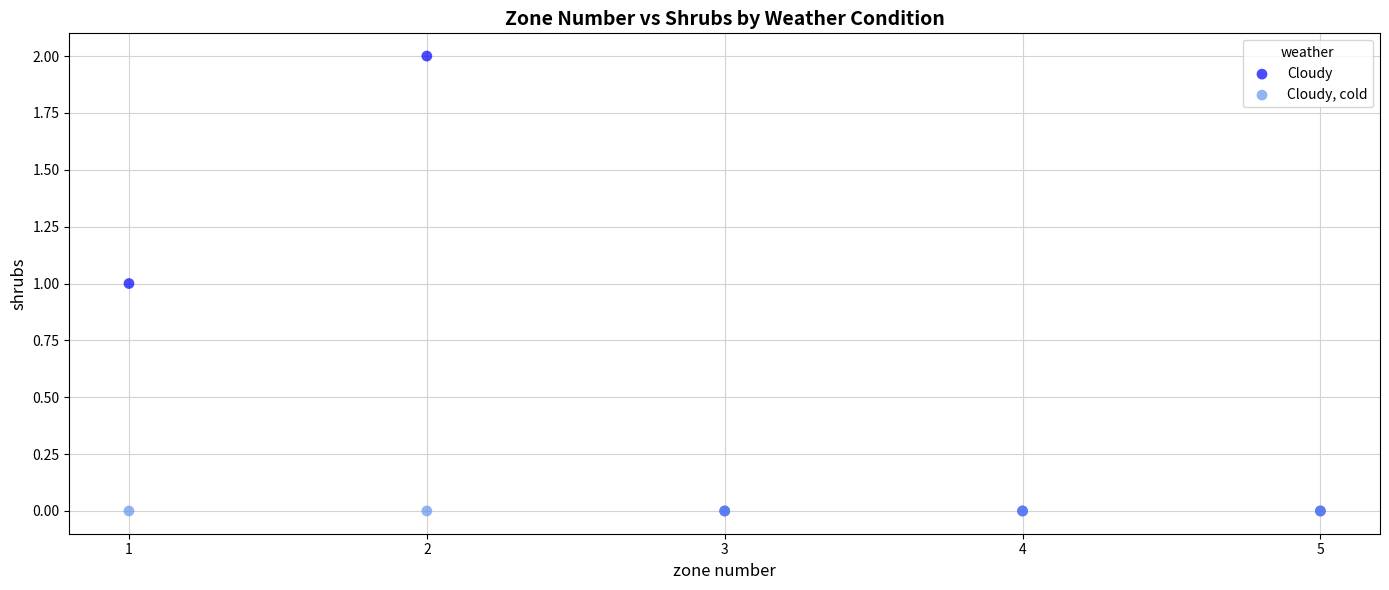

Which series reaches the maximum Y coordinate?

Cloudy